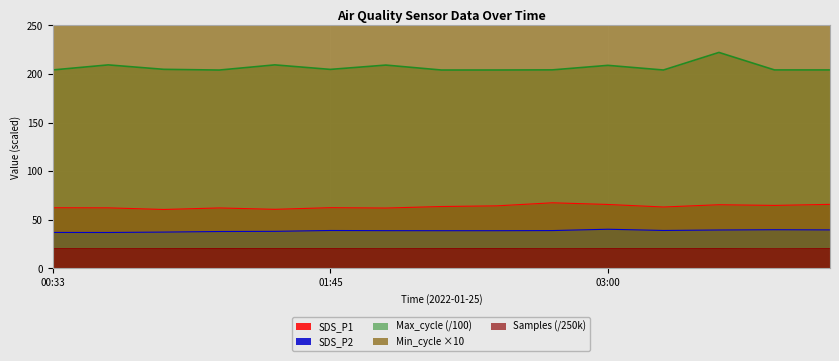

True or false: SDS_P2 and Max_cycle cross at least once.

False